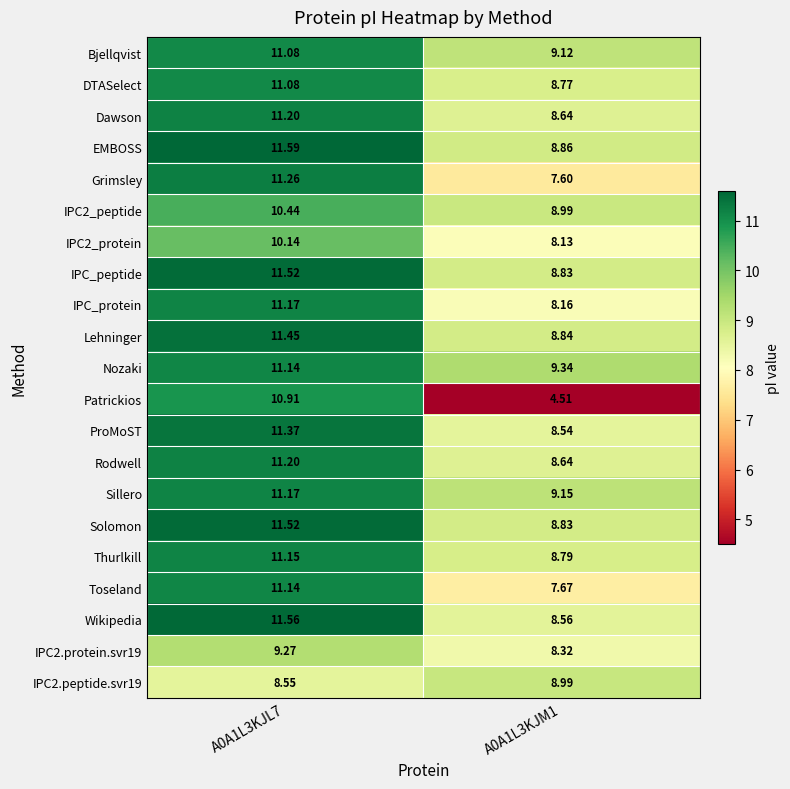

How many data points does each series have?

2